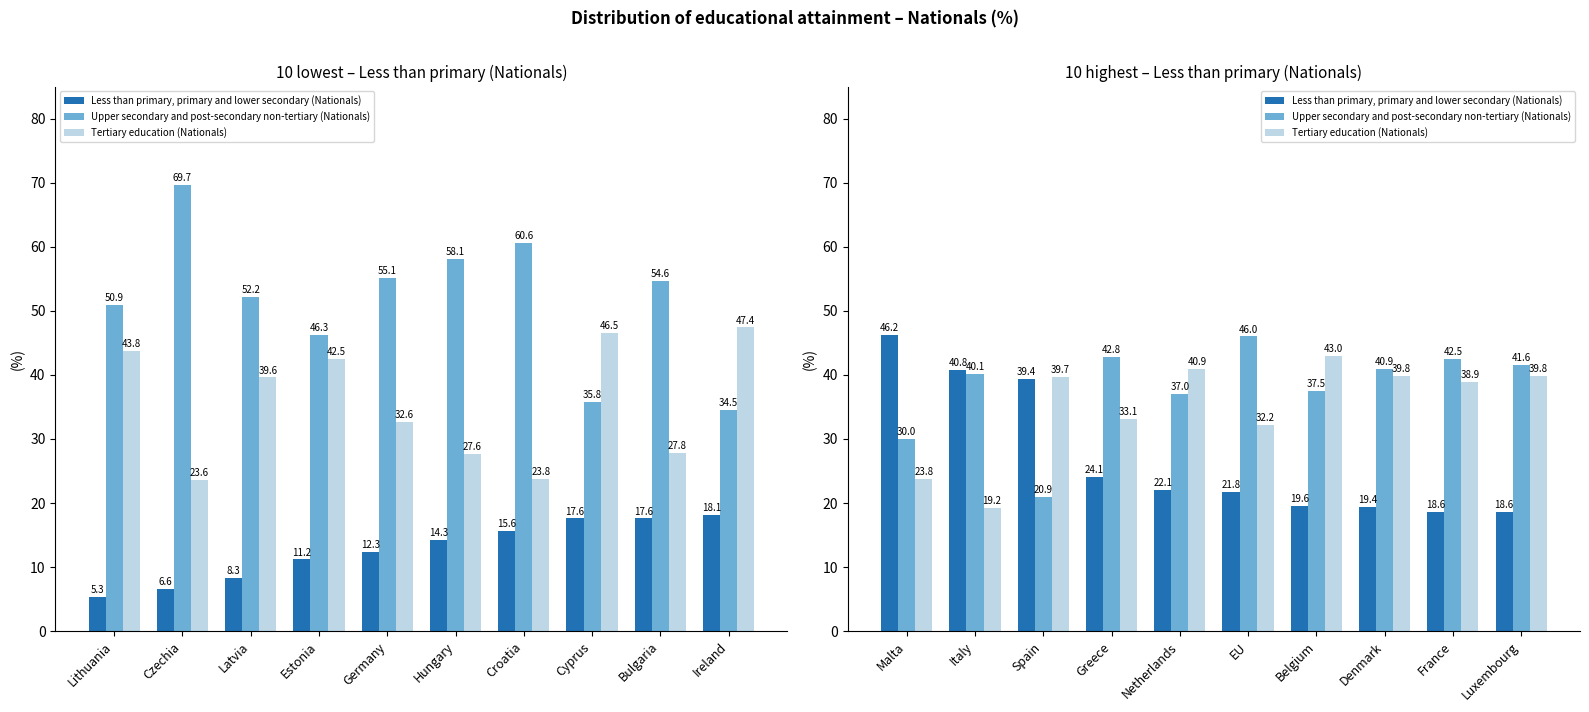

What is the maximum value for Less than primary, primary and lower secondary (Nationals)?

46.2